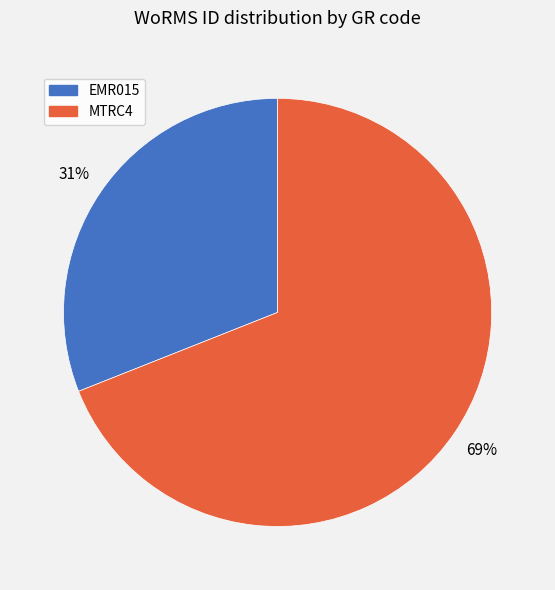

Do EMR015 and MTRC4 together represent more than half of the pie?

Yes